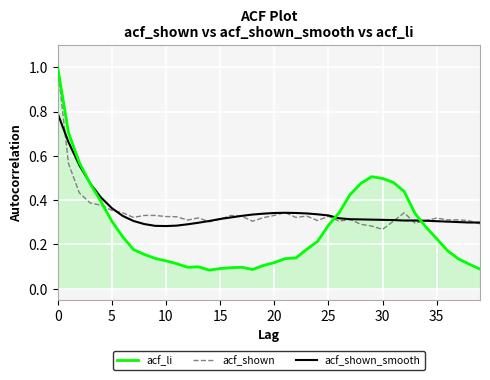

What is the maximum value shown in the chart?

1.0